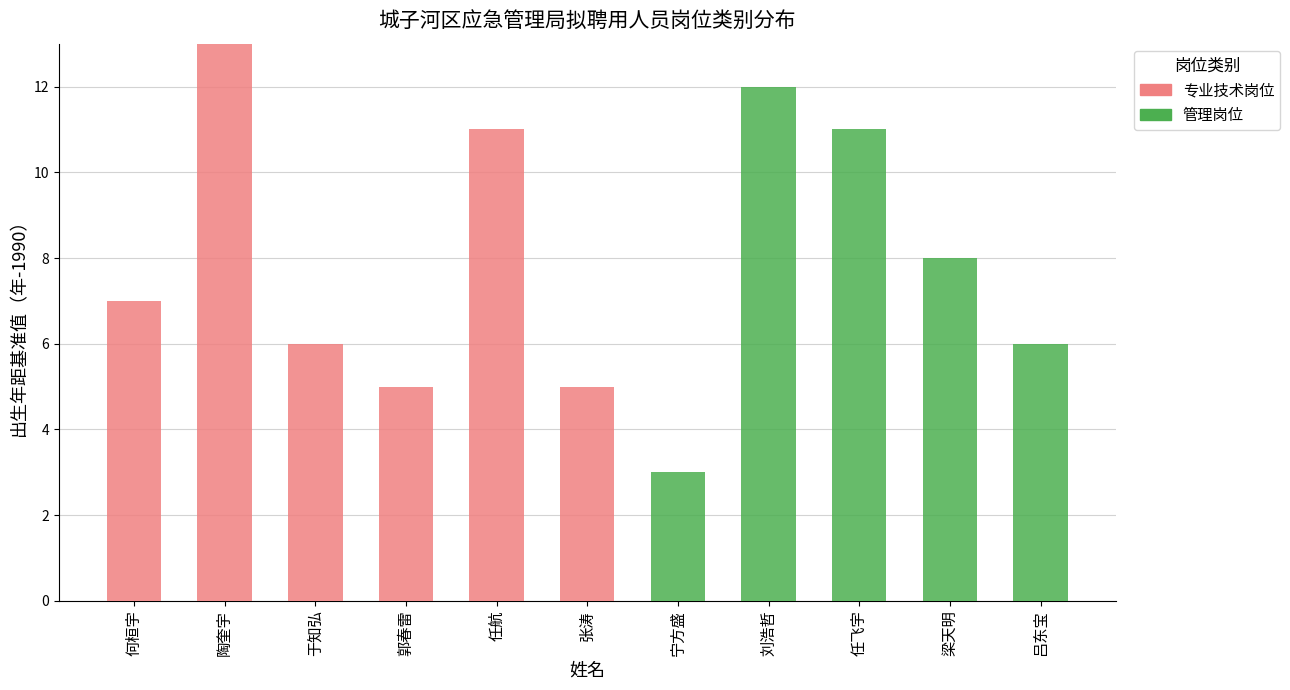

Is it true that 专业技术岗位 equals 0 at 吕东宝?

True